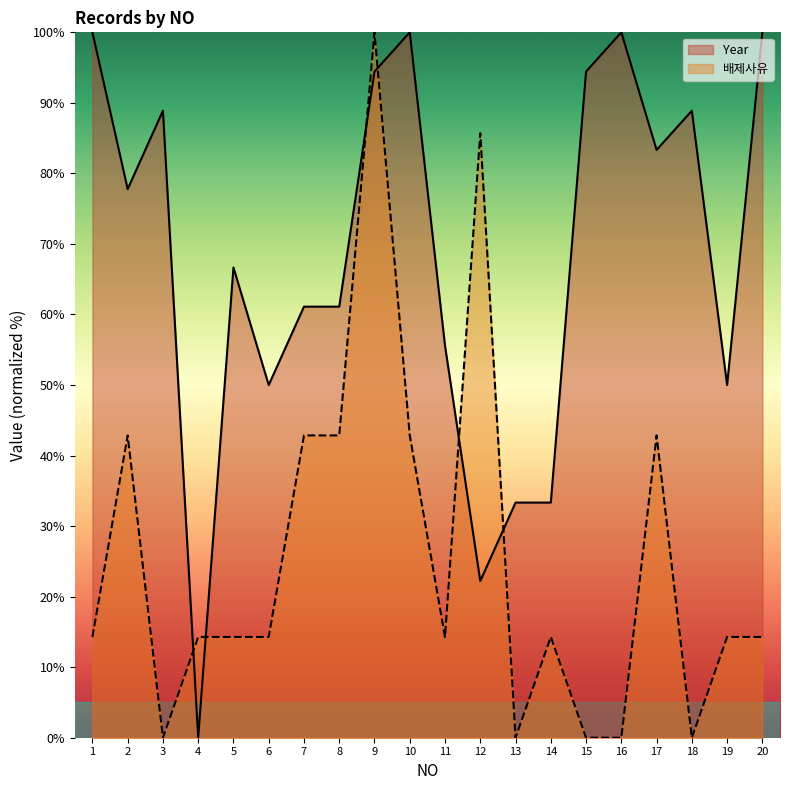

How many times do 배제사유 and Year cross each other?

6